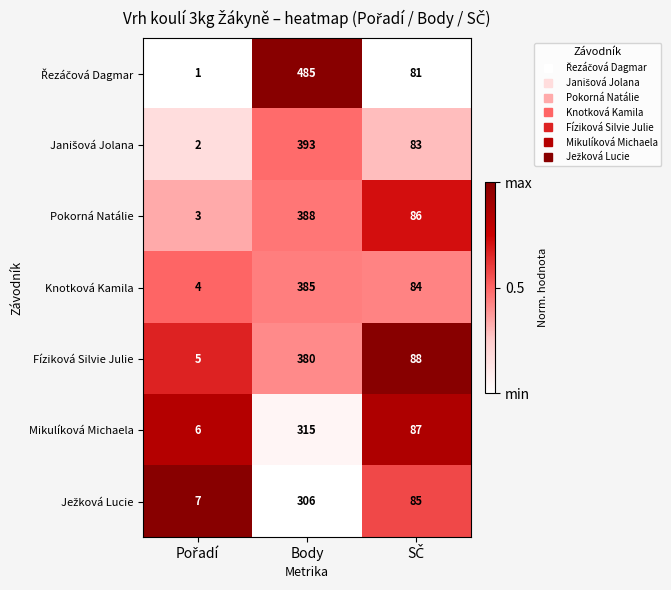

How many Knotková Kamila values are between 4 and 385?

3